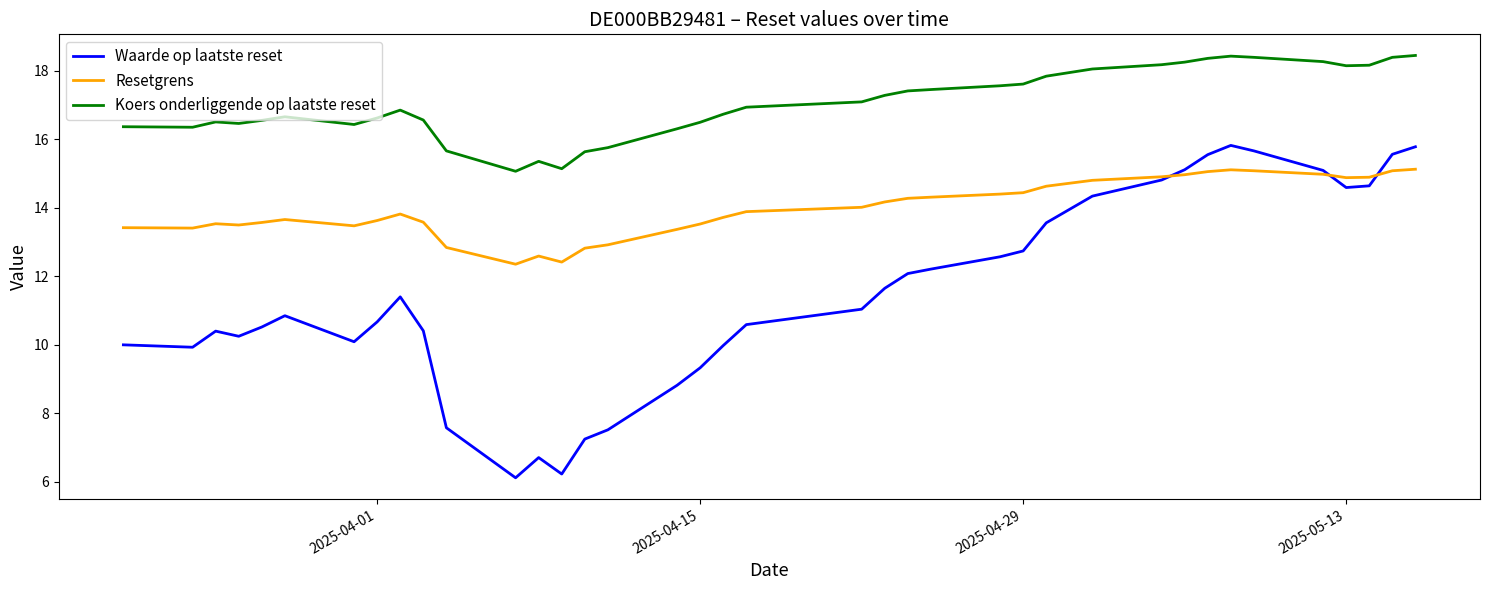

What is the lowest value of the Resetgrens series?

12.4